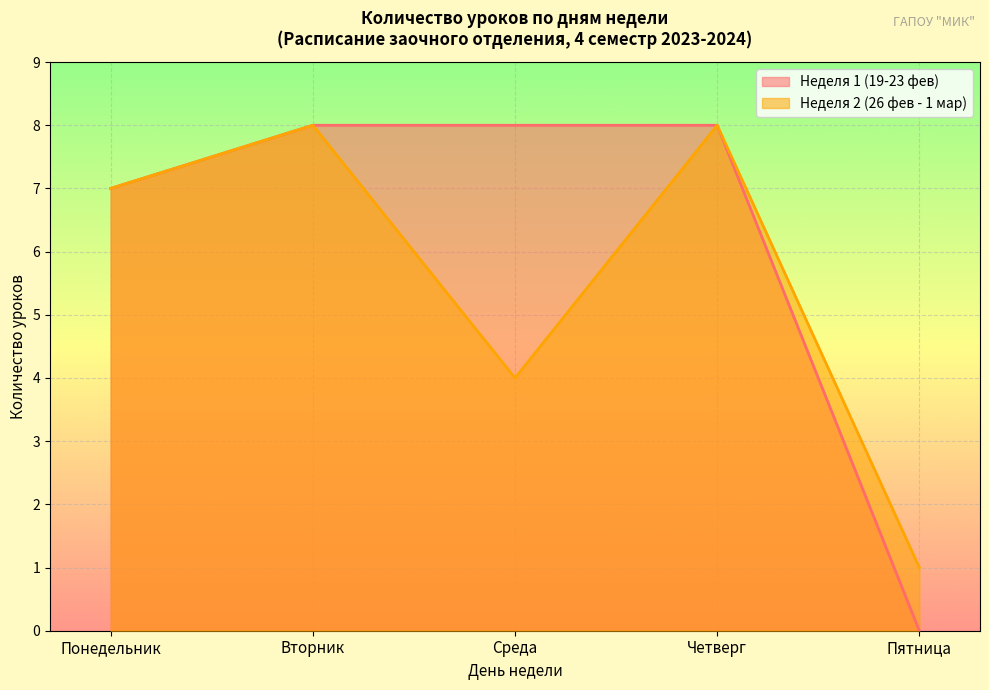

What is the label of the 5th point from the right?

Понедельник